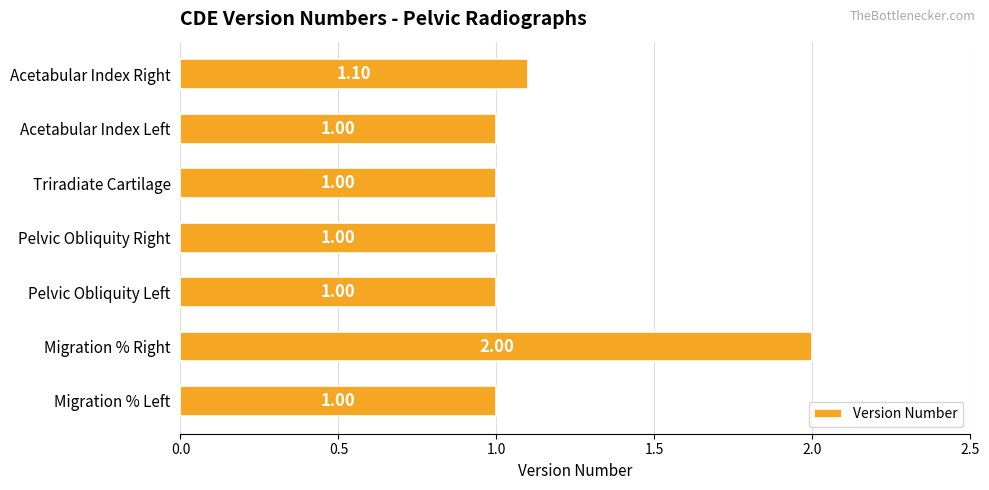

Which label corresponds to the largest value in the chart?

Migration % Right